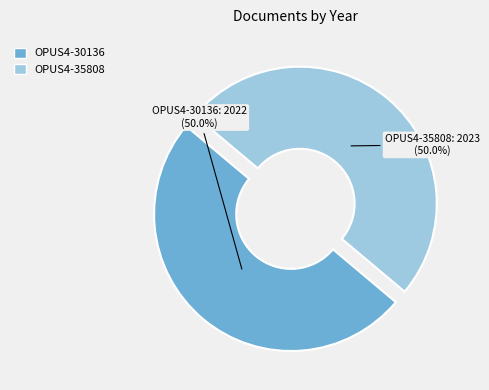

To the nearest percent, what is the average slice percentage?

50%